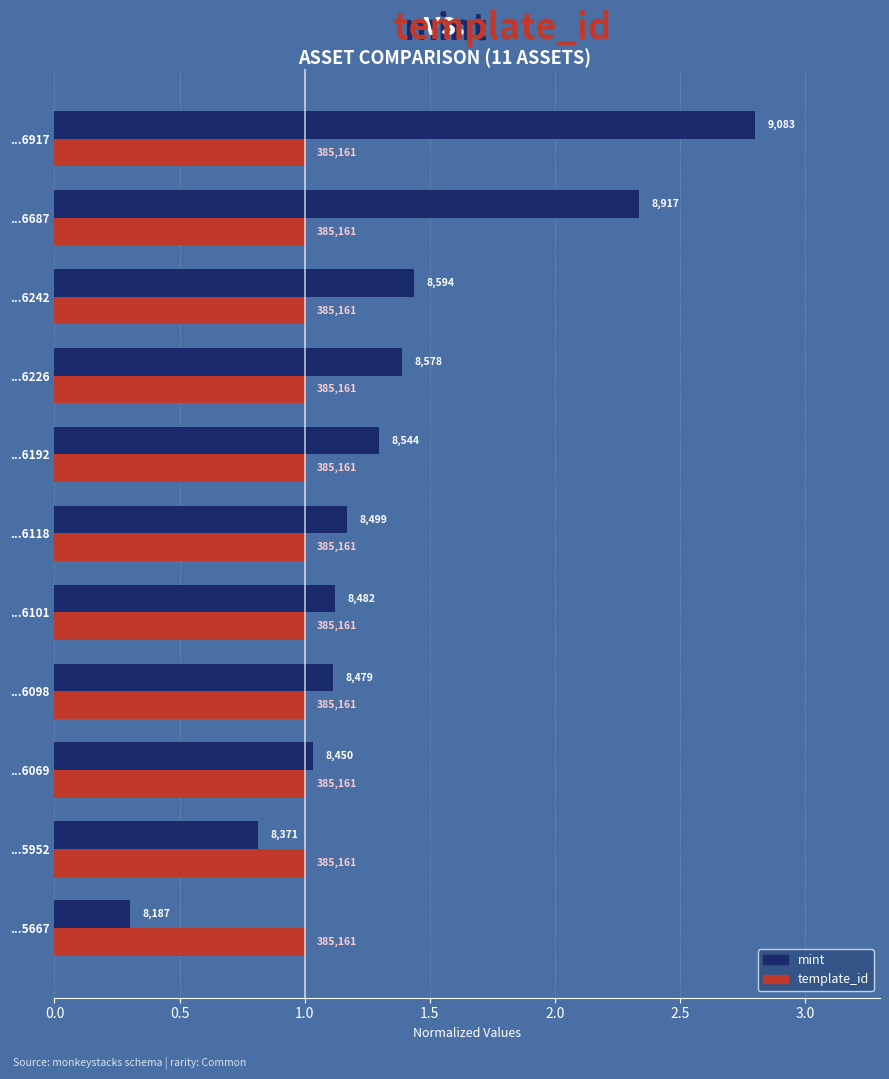

At how many categories does at least one series exceed 2?

2